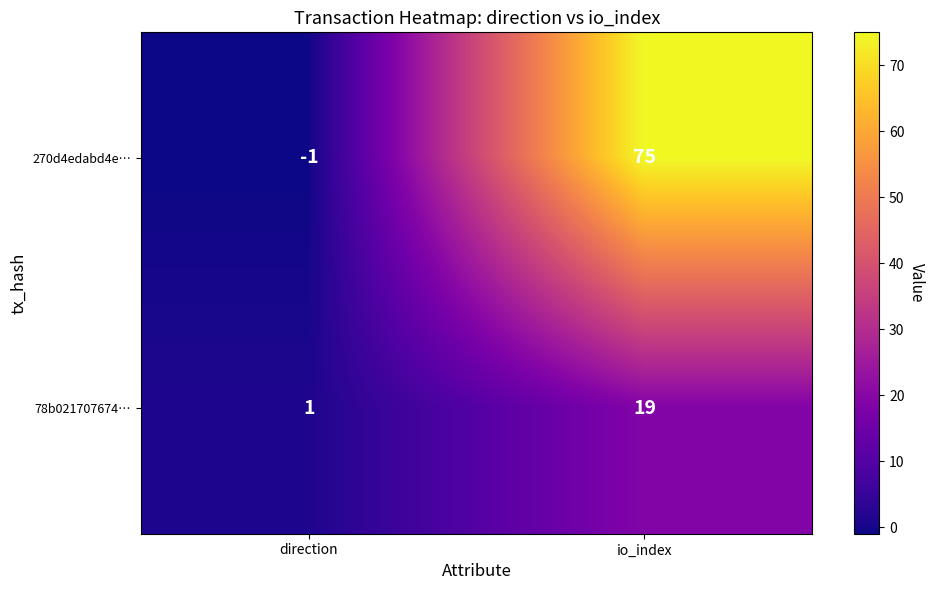

What is the sum of all 78b021707674… values?

20